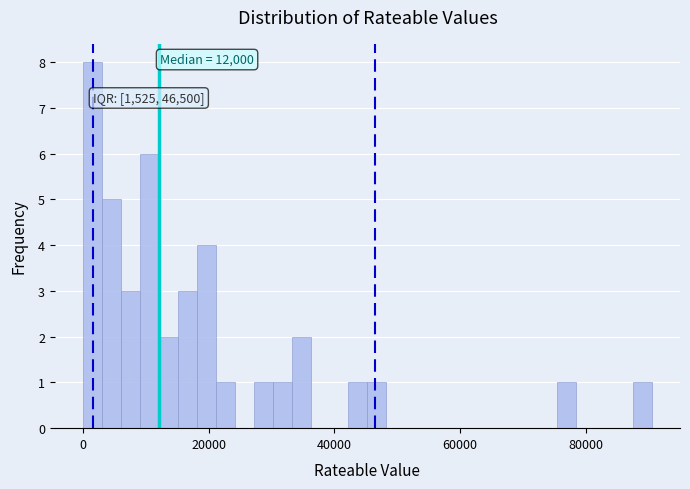

Around what value on the x-axis is the tallest bar? Give the approximate position of its centre, as read against the axis.

2000